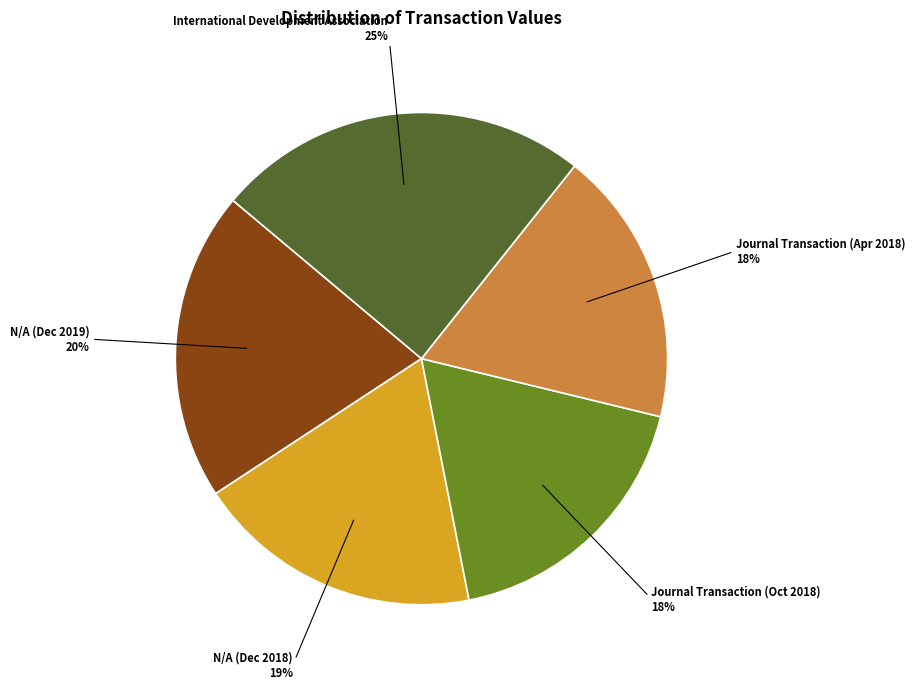

True or false: International Development Association accounts for 25% of the total.

True